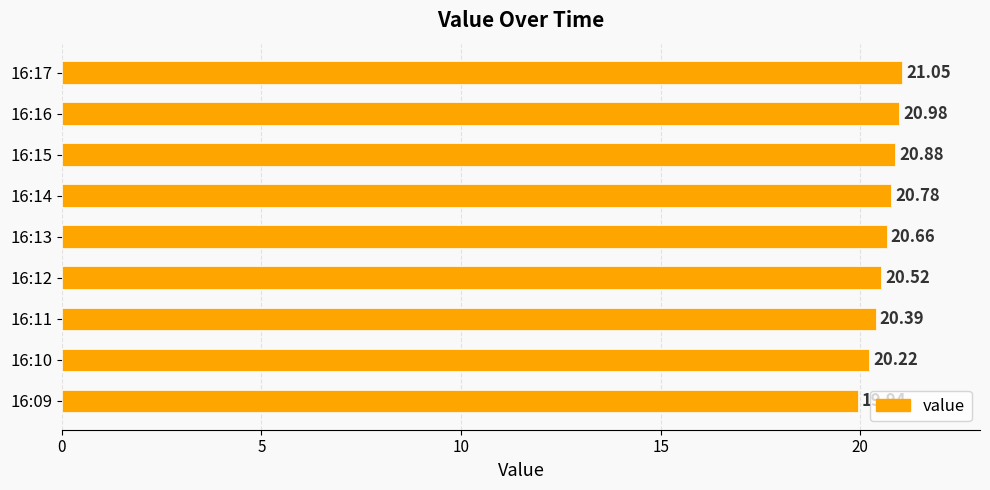

List the labels in order of value, largest first.

16:17, 16:16, 16:15, 16:14, 16:13, 16:12, 16:11, 16:10, 16:09